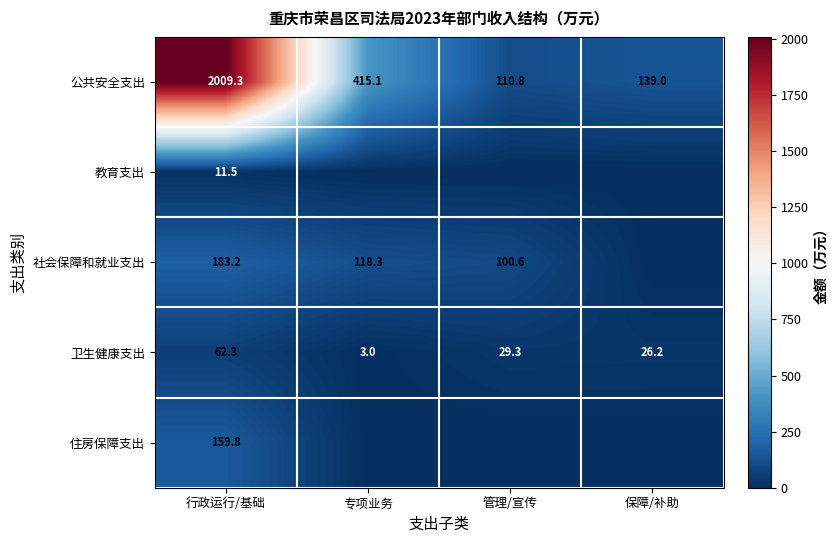

True or false: 公共安全支出 has a value of 688.1 at 专项业务.

False